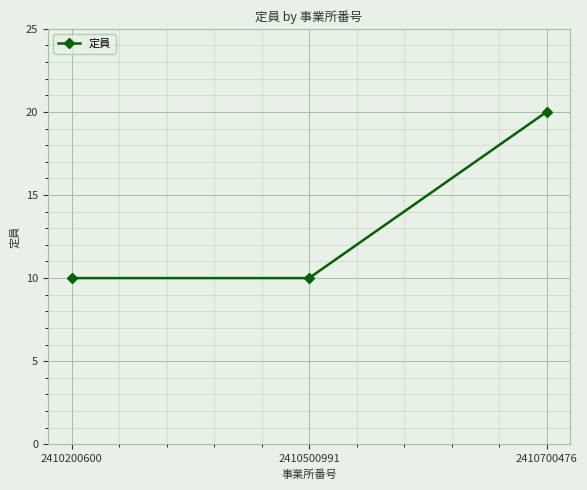

What is the difference between the maximum and minimum values?

10